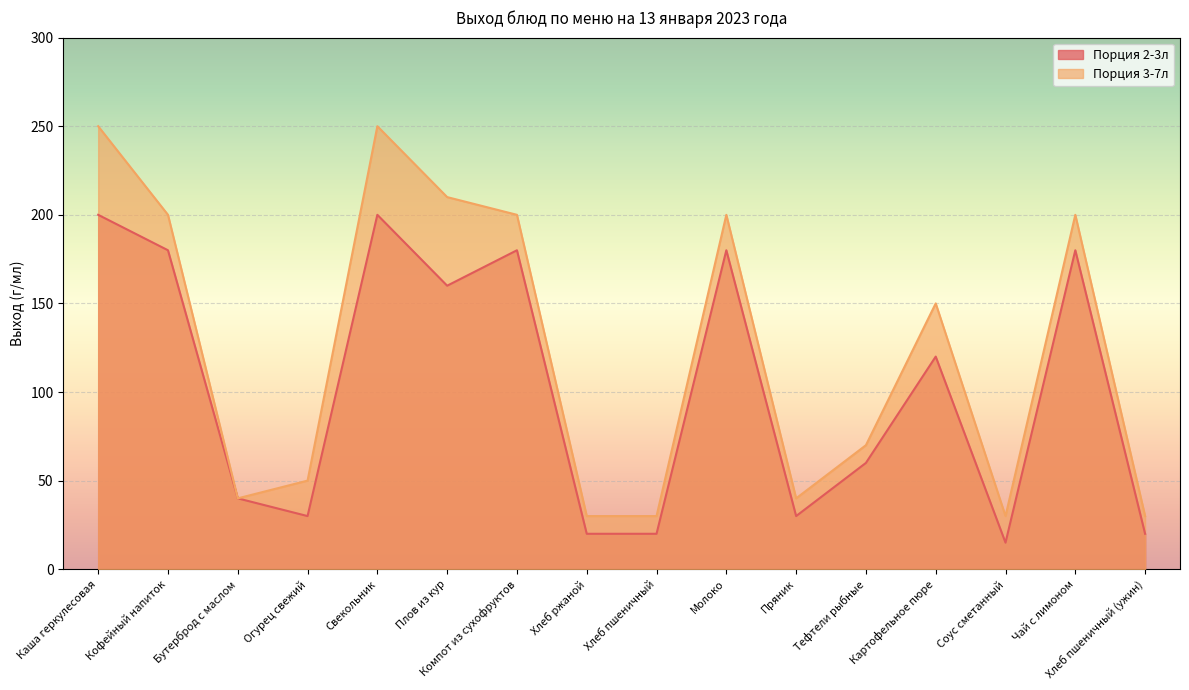

What is the difference between the second highest and second lowest values in the Порция 3-7л series?

220